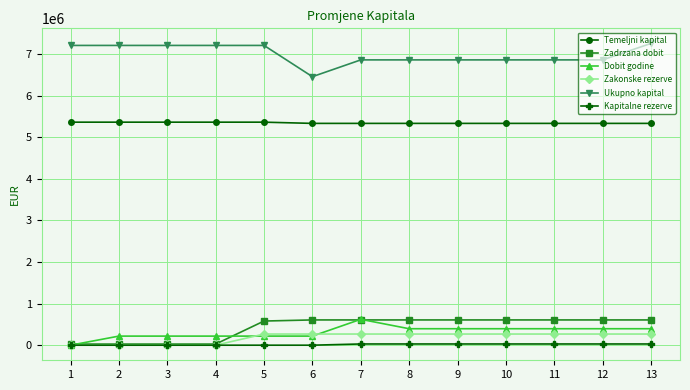

Does the chart display data point markers on the line(s)?

Yes